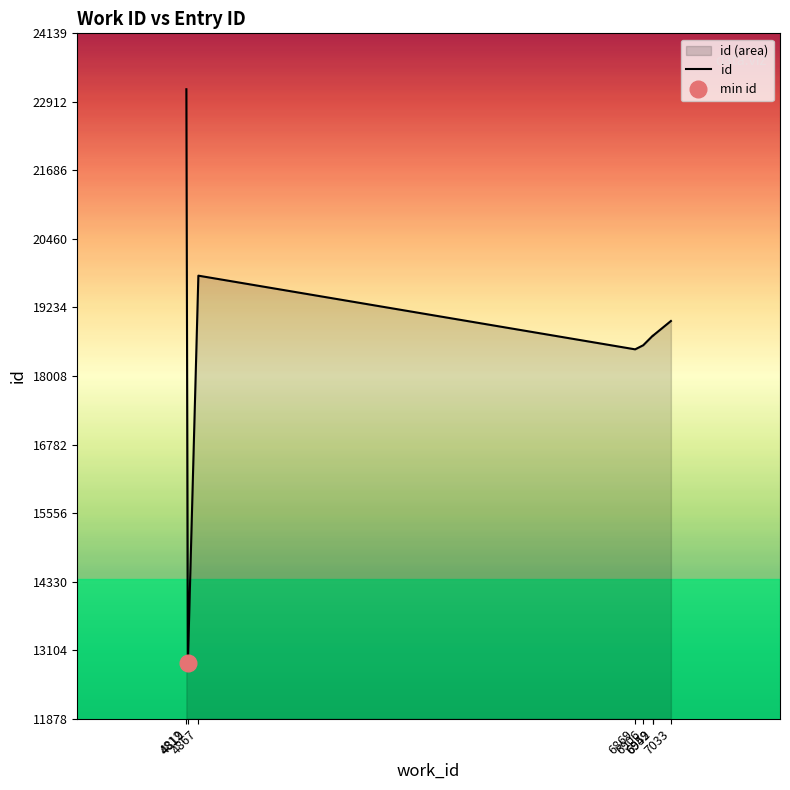

What is the difference between the maximum and minimum values?

10261